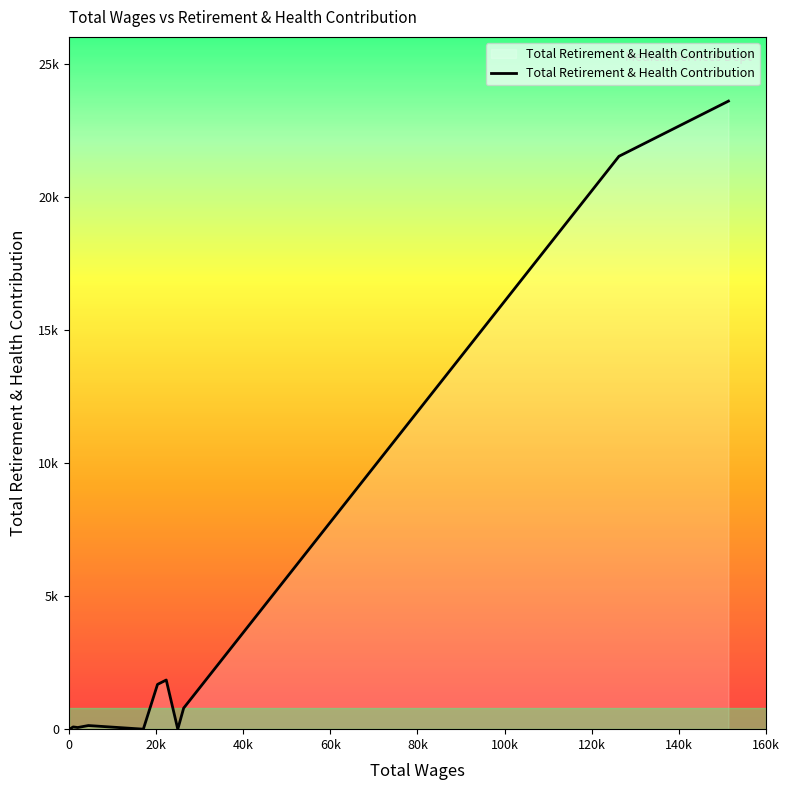

True or false: the data has more than 0 interior local peaks.

True